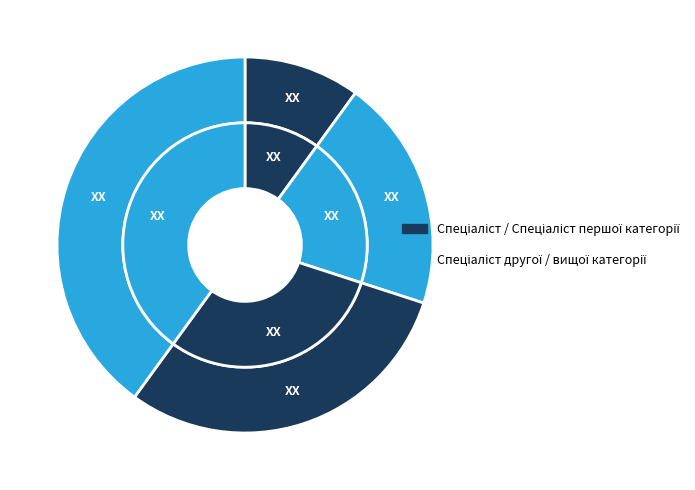

Is it true that Спеціаліст другої категорії is 25% of the pie?

False